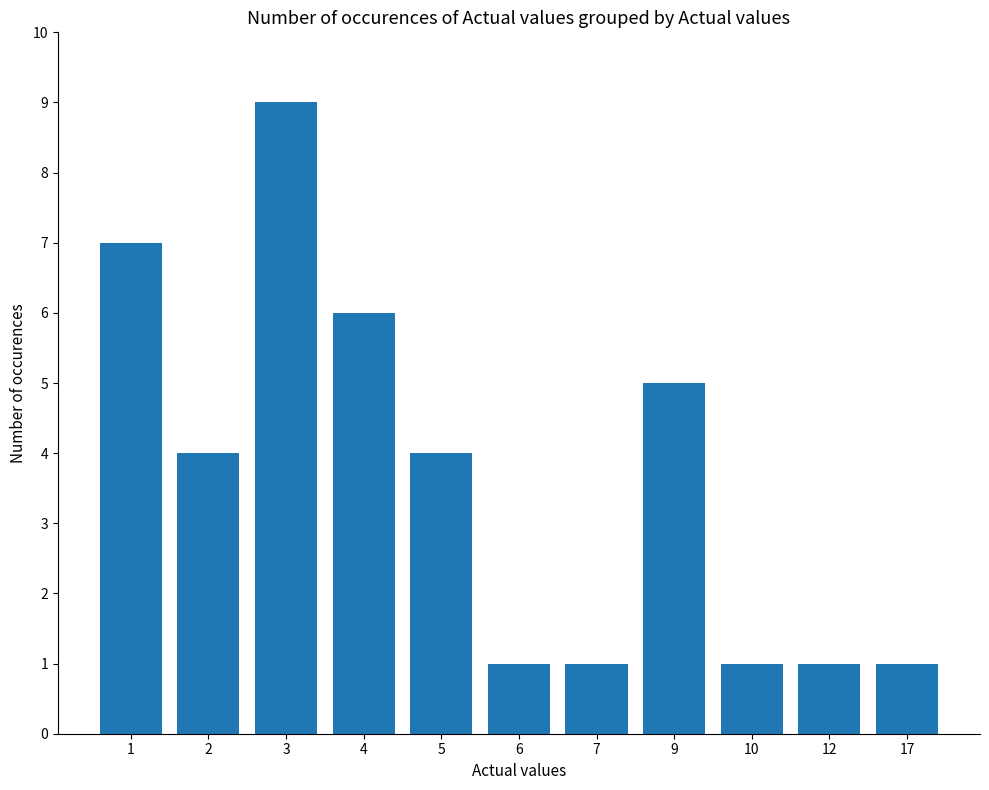

Reading left to right, what are all the values shown in this chart?

7	4	9	6	4	1	1	5	1	1	1